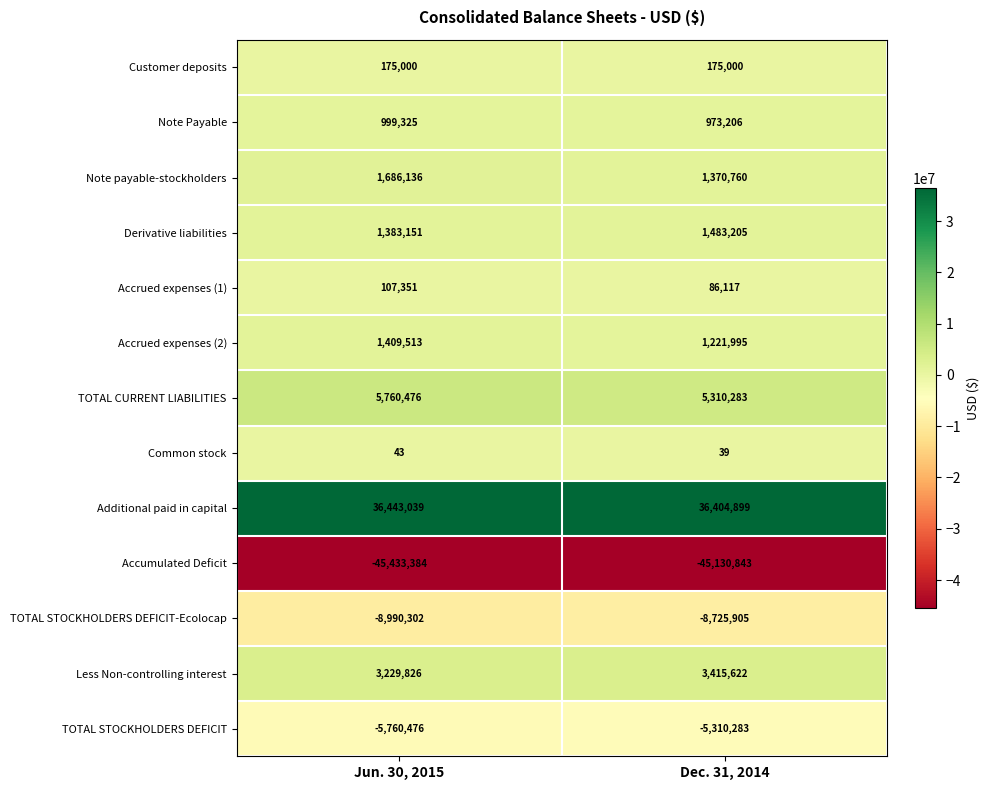

What is the difference between the Note Payable values at Dec. 31, 2014 and Jun. 30, 2015?

26119